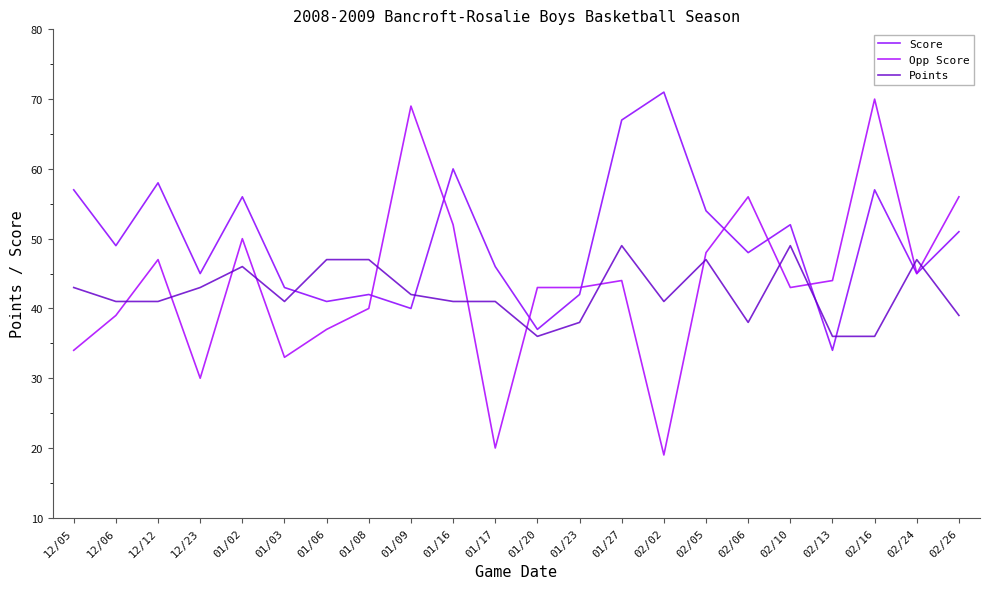

True or false: Score has a value of 114 at 01/27.

False